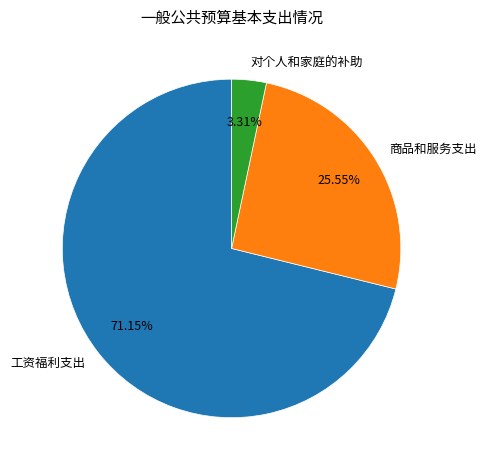

How many segments does this pie chart have?

3